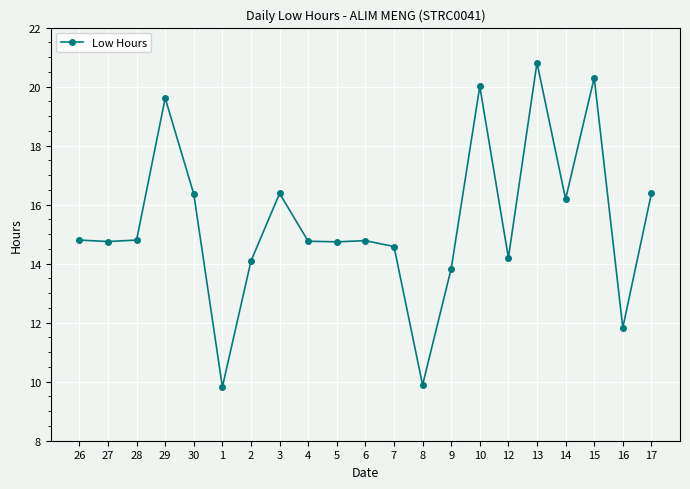

What is the ratio of the value at 2 to the value at 17?

0.9